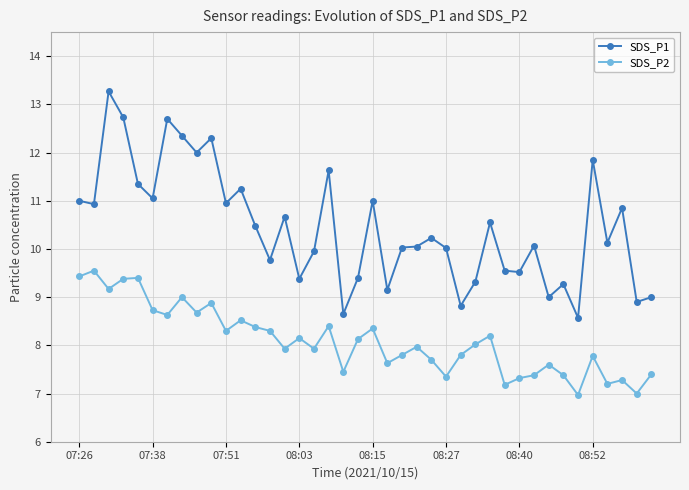

What is the highest value of the SDS_P2 series?

9.6